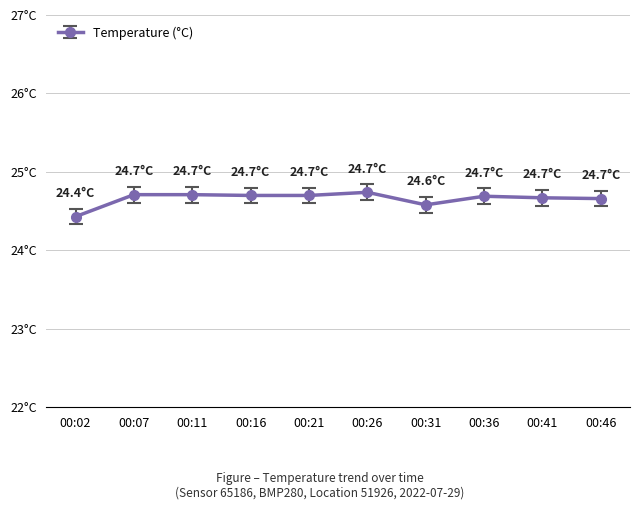

Reading left to right, list all the values displayed in this chart.

24.4	24.7	24.7	24.7	24.7	24.7	24.6	24.7	24.7	24.7